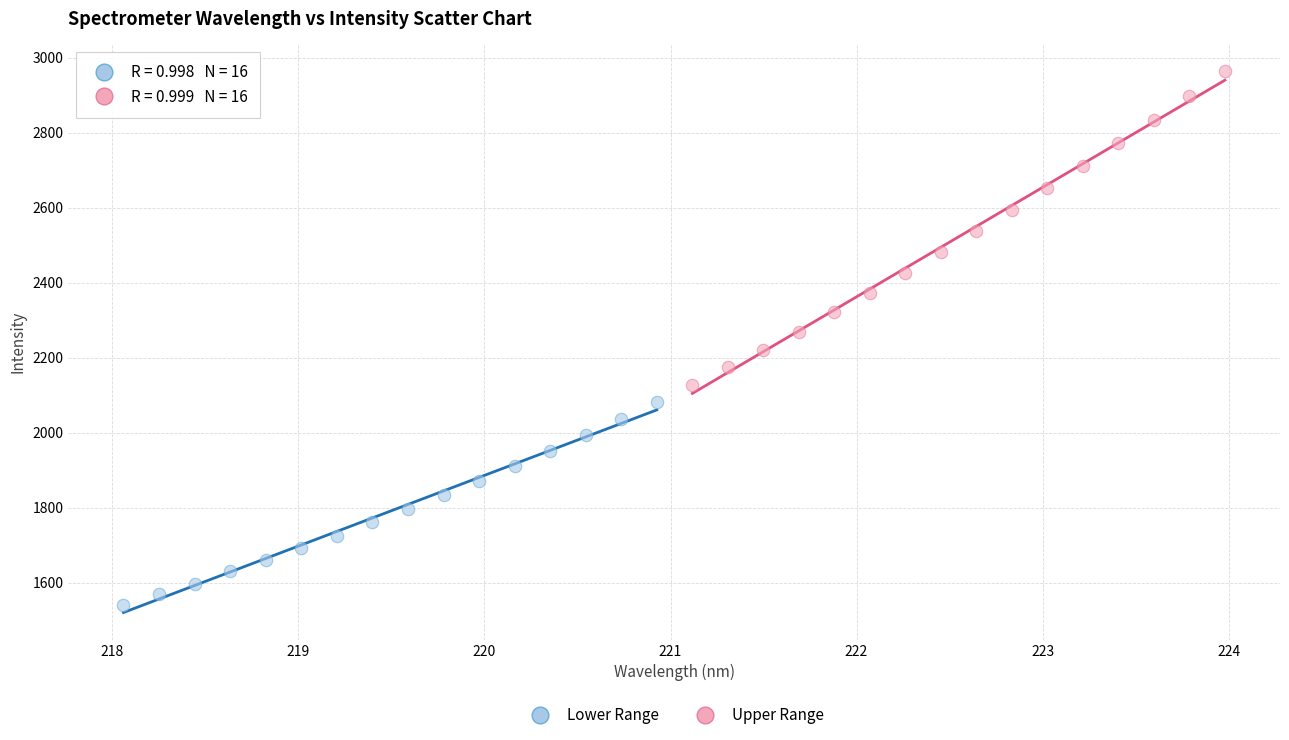

Which series contains the highest Y value?

Upper Range